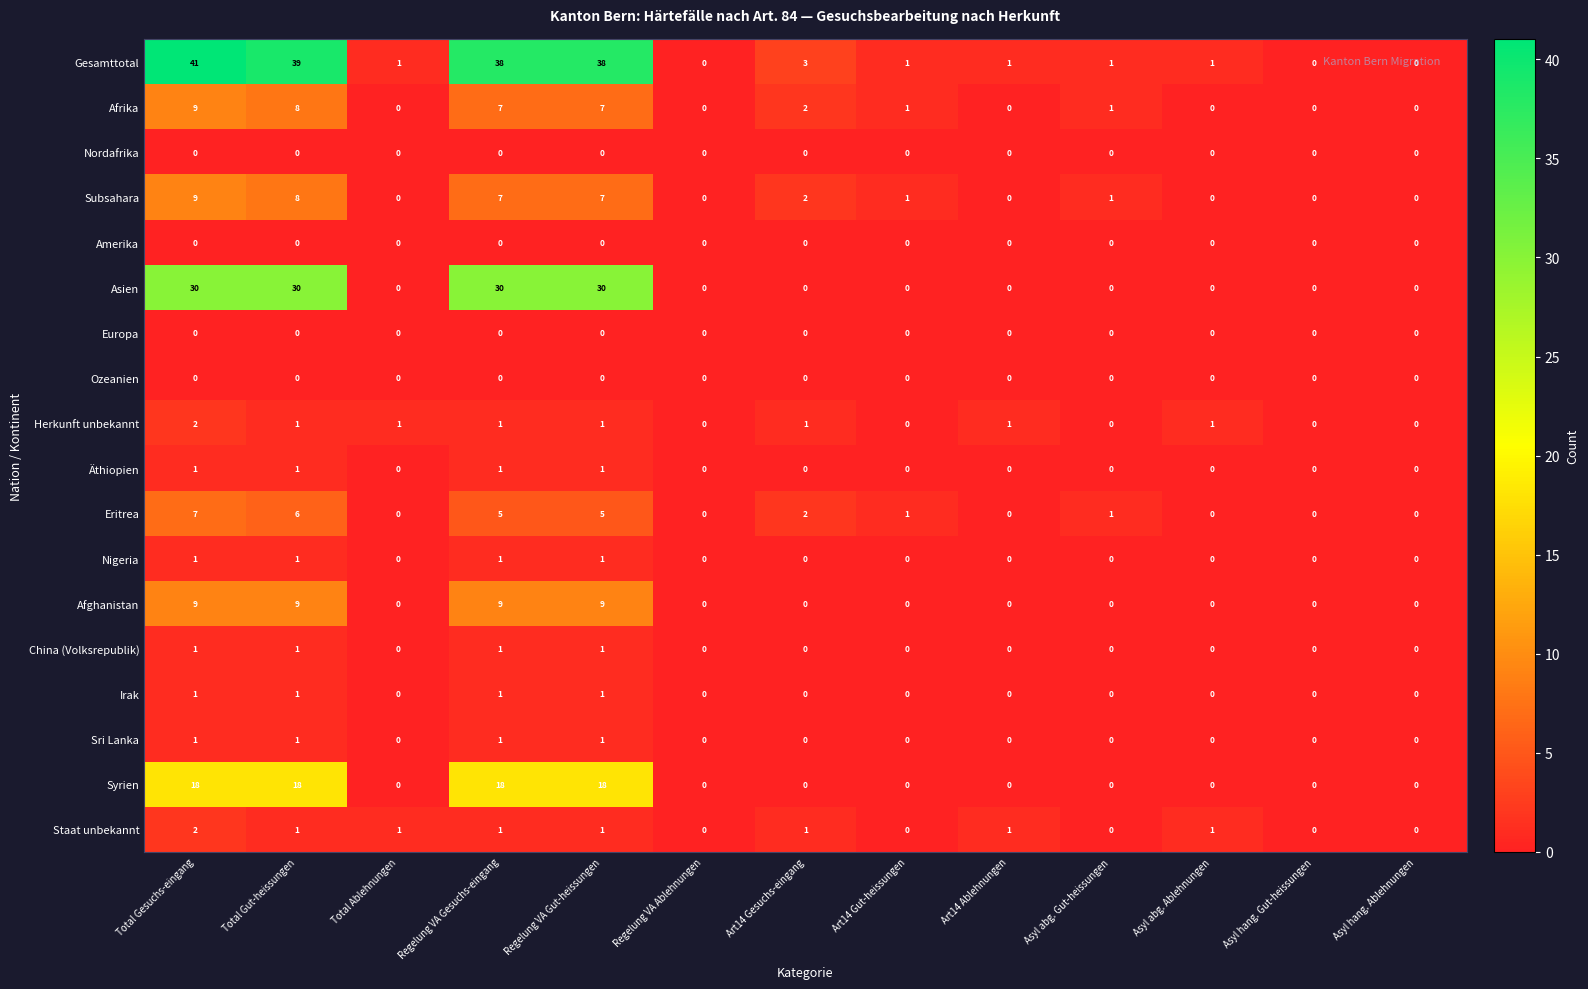

How many distinct data groups are displayed?

18